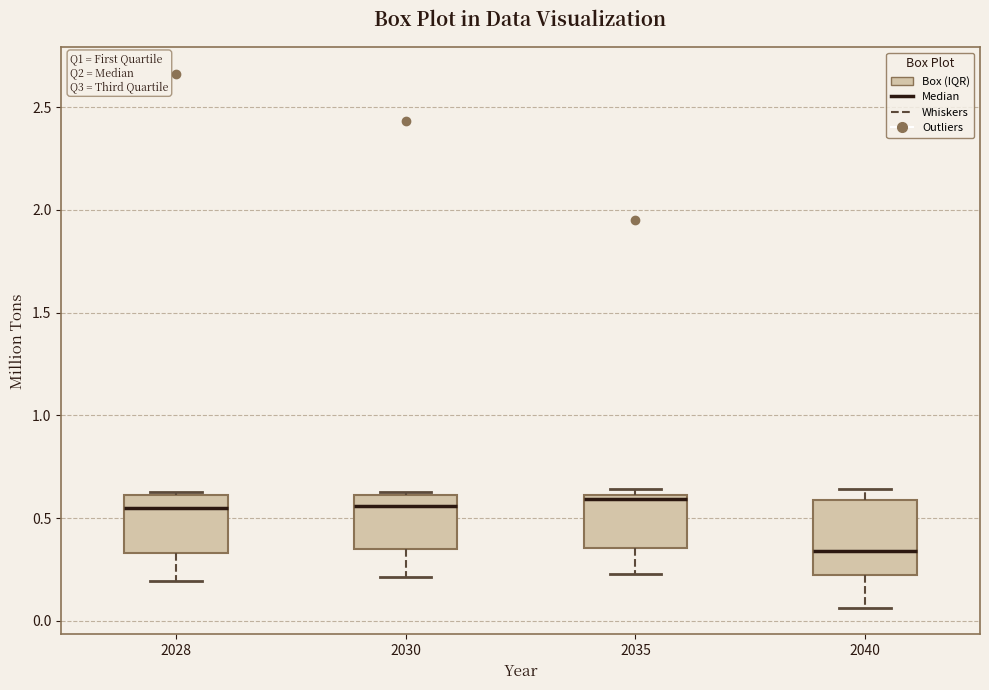

Reading left to right, transcribe this box plot: for each box, give where its median line is, the range the box spans, and where its two whiskers end, as read against the y-axis. The values are not printed on the chart, so give them approximately, as read against the axis.

2028: median 0.55, box 0.35 to 0.60, whiskers 0.20 to 0.65
2030: median 0.55, box 0.35 to 0.60, whiskers 0.20 to 0.65
2035: median 0.60 (just below the box's upper edge), box 0.35 to 0.60, whiskers 0.25 to 0.65
2040: median 0.35, box 0.20 to 0.60, whiskers 0.05 to 0.65